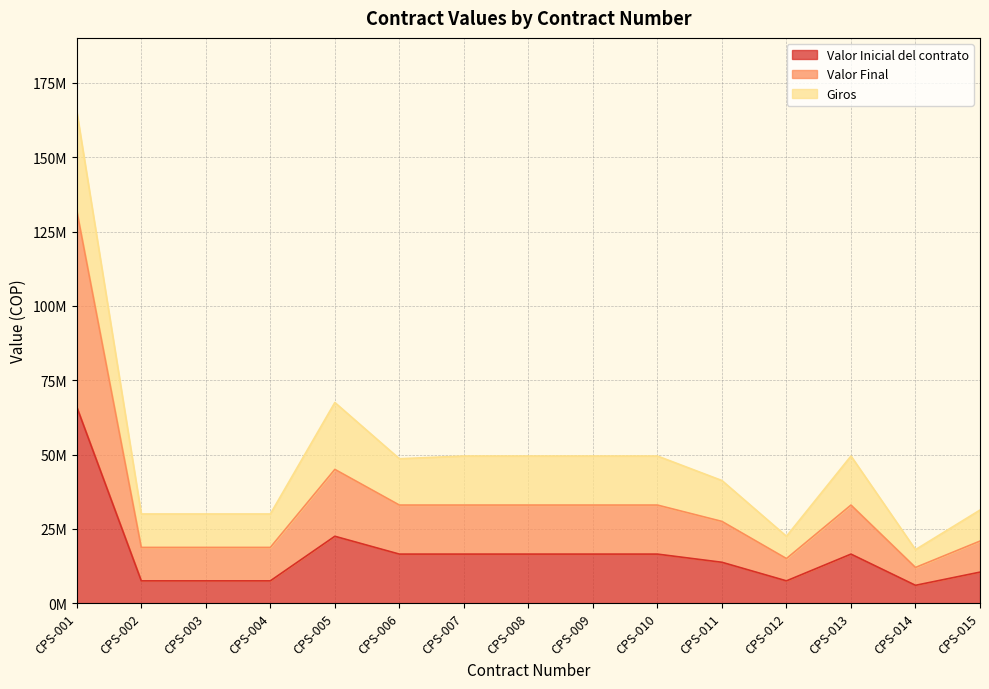

True or false: Valor Inicial del contrato and Valor Final intersect in this chart.

False